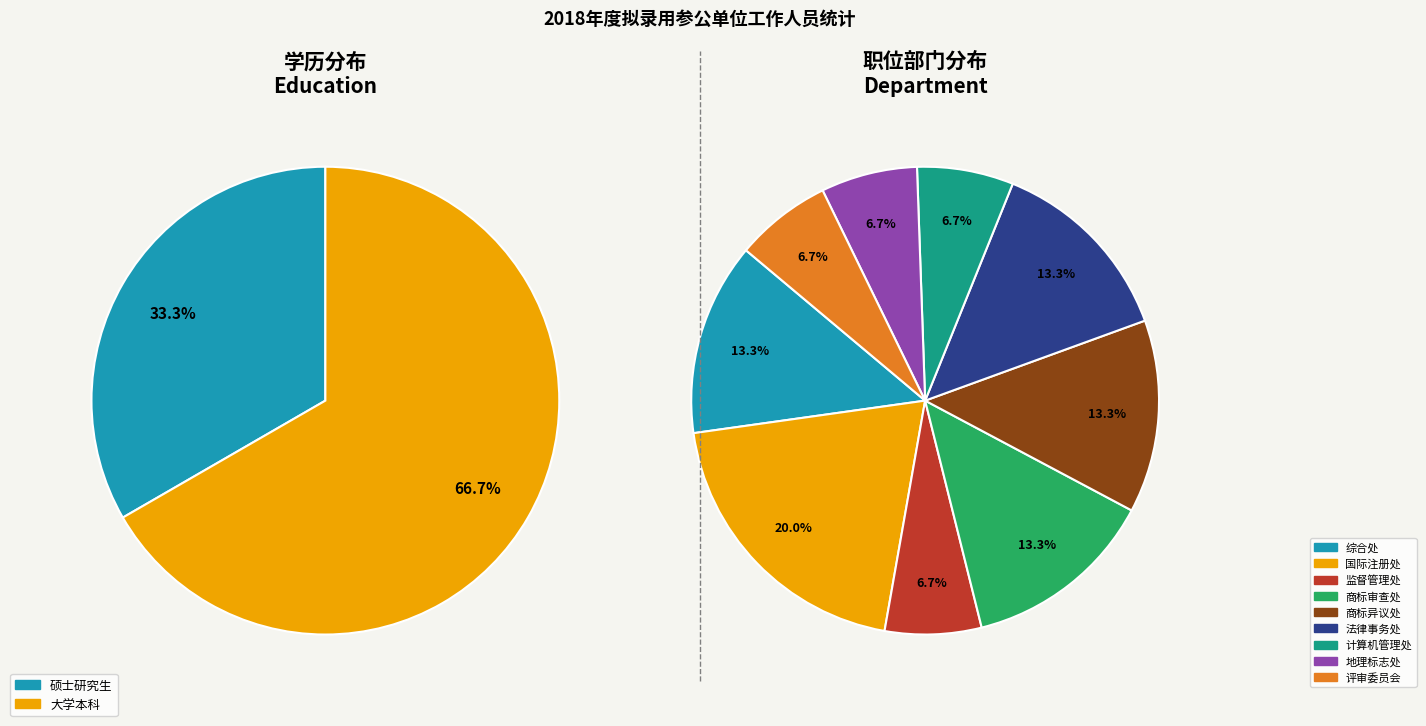

To the nearest percent, what is the average slice percentage?

11%